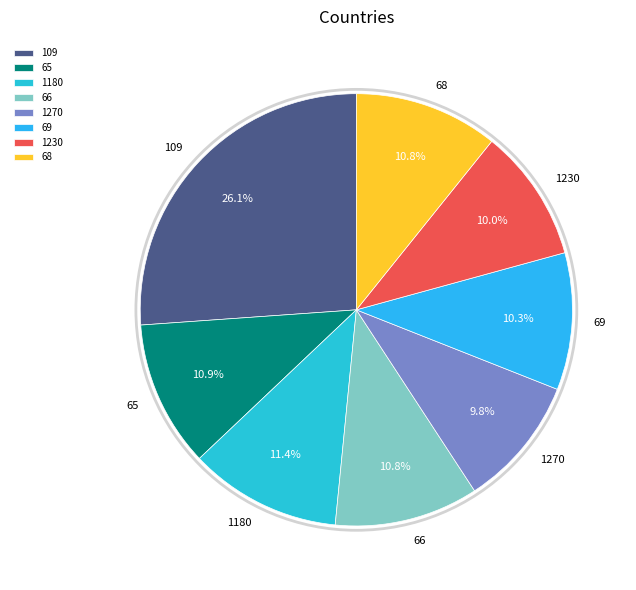

How many slices are in this pie chart?

8